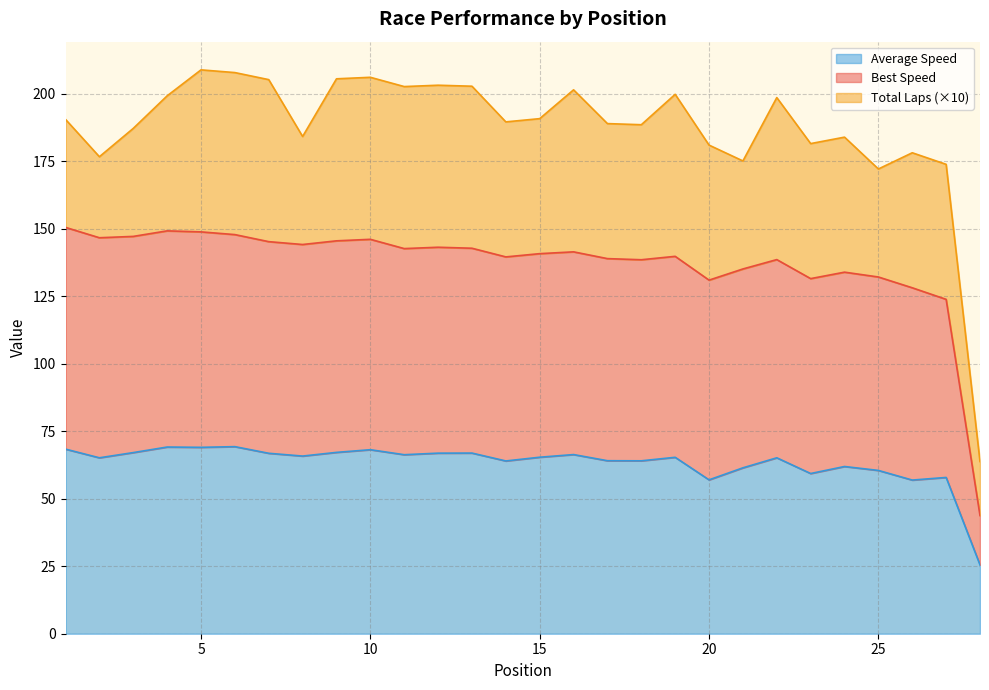

What is the highest value of the Average Speed series?

69.3